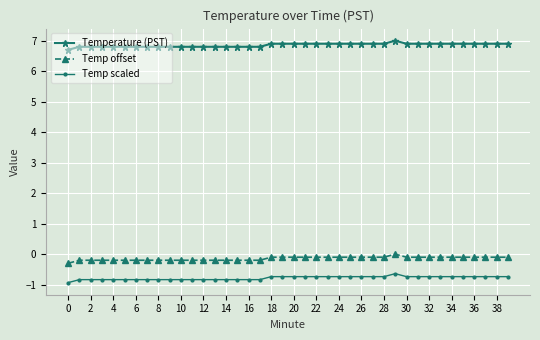

True or false: Temp offset and Temperature (PST) cross at least once.

False